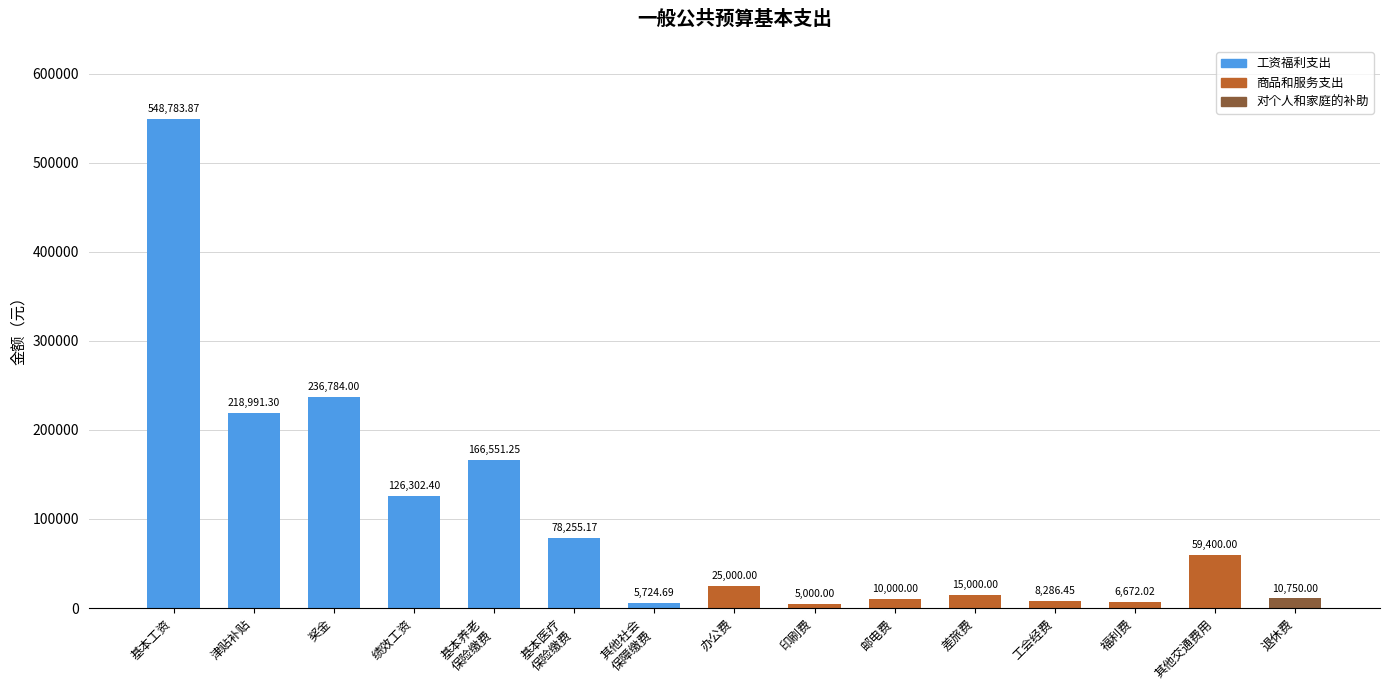

Rank the series at 基本养老
保险缴费 from highest to lowest value.

工资福利支出, 商品和服务支出